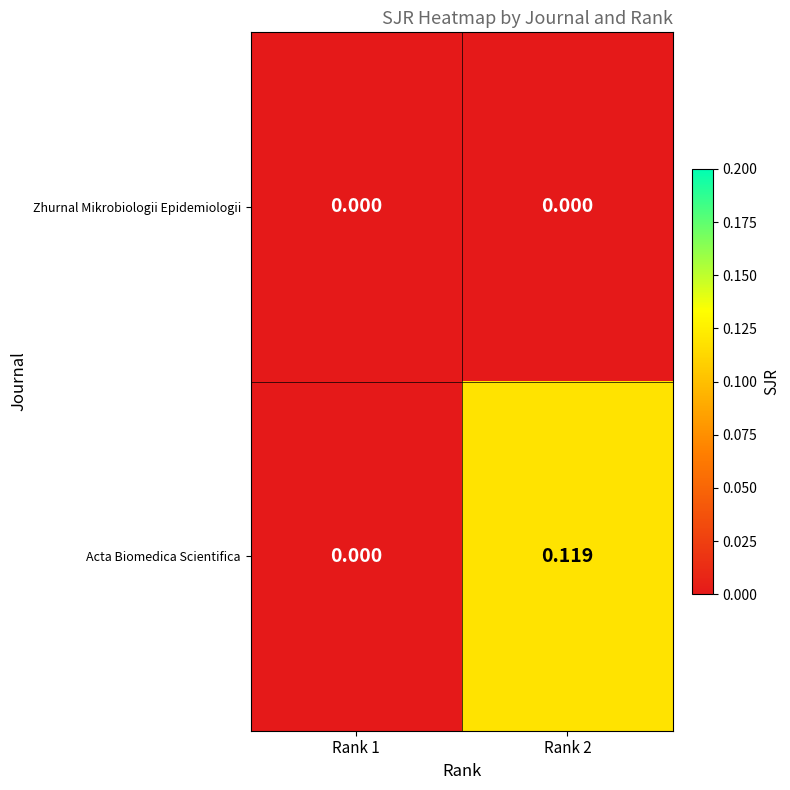

List the series in order of their overall mean, highest first.

Acta Biomedica Scientifica, Zhurnal Mikrobiologii Epidemiologii